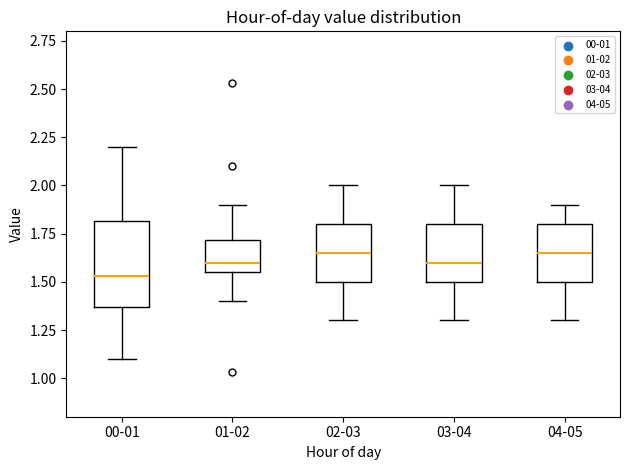

Reading left to right, transcribe this box plot: for each box, give where its median line is, the range the box spans, and where its two whiskers end, as read against the y-axis. The values are not printed on the chart, so give them approximately, as read against the axis.

00-01: median 1.55, box 1.35 to 1.80, whiskers 1.10 to 2.20
01-02: median 1.60, box 1.55 to 1.70, whiskers 1.40 to 1.90
02-03: median 1.65, box 1.50 to 1.80, whiskers 1.30 to 2.00
03-04: median 1.60, box 1.50 to 1.80, whiskers 1.30 to 2.00
04-05: median 1.65, box 1.50 to 1.80, whiskers 1.30 to 1.90